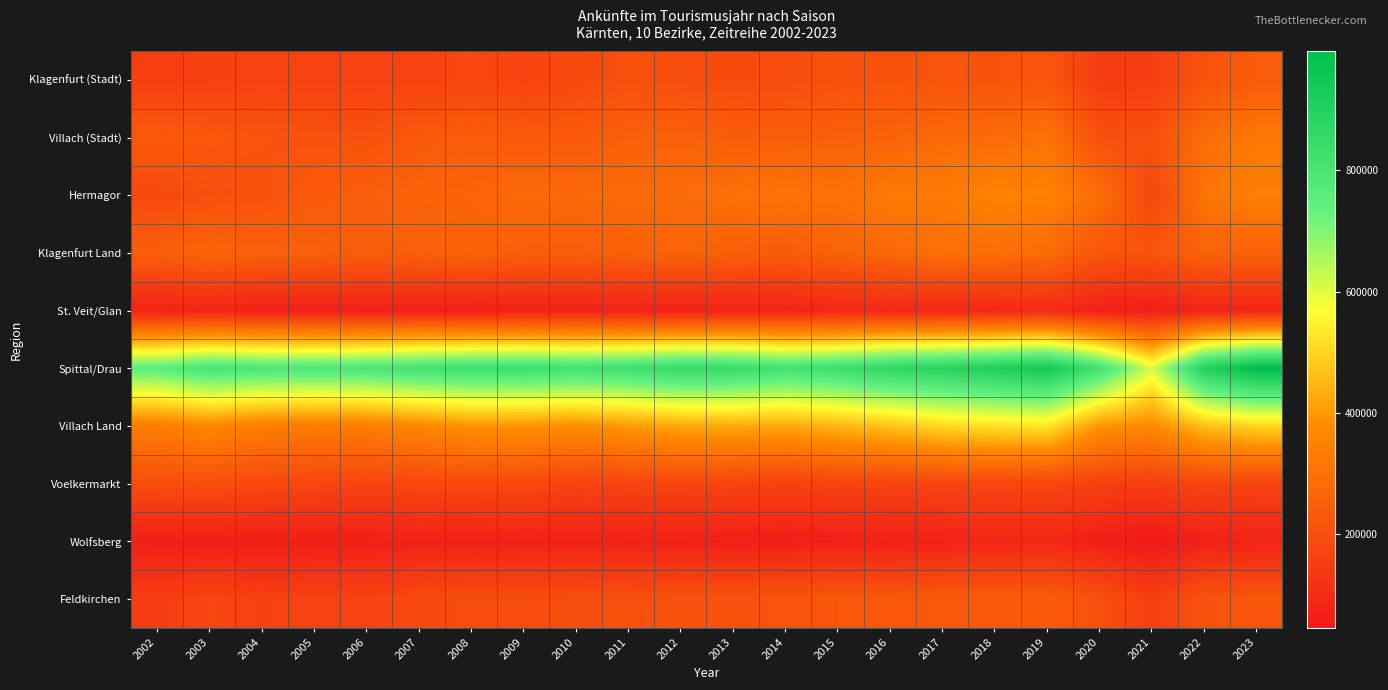

Reading left to right, list all the values displayed in this chart.

Klagenfurt (Stadt): 2002=154289	2003=158867	2004=164279	2005=164776	2006=165156	2007=164549	2008=179976	2009=169463	2010=186293	2011=206095	2012=199432	2013=191449	2014=197471	2015=209503	2016=214110	2017=217630	2018=215679	2019=220747	2020=150051	2021=152274	2022=212825	2023=240532
Villach (Stadt): 2002=235033	2003=227844	2004=217560	2005=212460	2006=207349	2007=232714	2008=242176	2009=235581	2010=234029	2011=252946	2012=256434	2013=244807	2014=246670	2015=251256	2016=260150	2017=279224	2018=282333	2019=308650	2020=205256	2021=206236	2022=288174	2023=320973
Hermagor: 2002=186388	2003=204053	2004=211631	2005=234215	2006=248485	2007=262104	2008=266123	2009=279956	2010=276501	2011=282809	2012=287891	2013=295698	2014=311473	2015=300635	2016=328022	2017=326446	2018=353444	2019=348613	2020=292879	2021=179473	2022=310493	2023=341422
Klagenfurt Land: 2002=249013	2003=267853	2004=253379	2005=253935	2006=238660	2007=252027	2008=259344	2009=246354	2010=246196	2011=252542	2012=263756	2013=249715	2014=240131	2015=259238	2016=273802	2017=294391	2018=292735	2019=284888	2020=222493	2021=217459	2022=260364	2023=253387
St. Veit/Glan: 2002=74229	2003=77062	2004=67500	2005=65787	2006=67942	2007=66810	2008=65962	2009=72875	2010=71758	2011=74513	2012=69440	2013=75188	2014=80647	2015=84510	2016=88749	2017=85619	2018=89576	2019=97355	2020=66388	2021=58117	2022=77377	2023=81412
Spittal/Drau: 2002=754597	2003=801765	2004=790264	2005=784211	2006=792717	2007=814649	2008=827800	2009=831356	2010=818678	2011=828404	2012=853779	2013=847512	2014=816091	2015=831973	2016=870051	2017=889540	2018=913924	2019=943212	2020=813408	2021=607302	2022=903029	2023=996471
Villach Land: 2002=336919	2003=366245	2004=338871	2005=334089	2006=338025	2007=365639	2008=391910	2009=393707	2010=379548	2011=403562	2012=426454	2013=431381	2014=426012	2015=451490	2016=469952	2017=506259	2018=518827	2019=526473	2020=394935	2021=368956	2022=464946	2023=500317
Voelkermarkt: 2002=199841	2003=202312	2004=183354	2005=178198	2006=170545	2007=181921	2008=183264	2009=187108	2010=168329	2011=173740	2012=173863	2013=169835	2014=161043	2015=167228	2016=170153	2017=175097	2018=175679	2019=178064	2020=160598	2021=154092	2022=174842	2023=170204
Wolfsberg: 2002=62952	2003=60932	2004=63012	2005=63150	2006=64302	2007=70977	2008=68458	2009=71840	2010=72047	2011=70122	2012=70042	2013=63847	2014=63319	2015=67507	2016=69484	2017=73273	2018=81635	2019=89037	2020=62301	2021=45977	2022=67669	2023=76800
Feldkirchen: 2002=150819	2003=176704	2004=159737	2005=167126	2006=165296	2007=187546	2008=197066	2009=196226	2010=199820	2011=203803	2012=210780	2013=213106	2014=217999	2015=224098	2016=227927	2017=233129	2018=233577	2019=238494	2020=207978	2021=152169	2022=214967	2023=222164